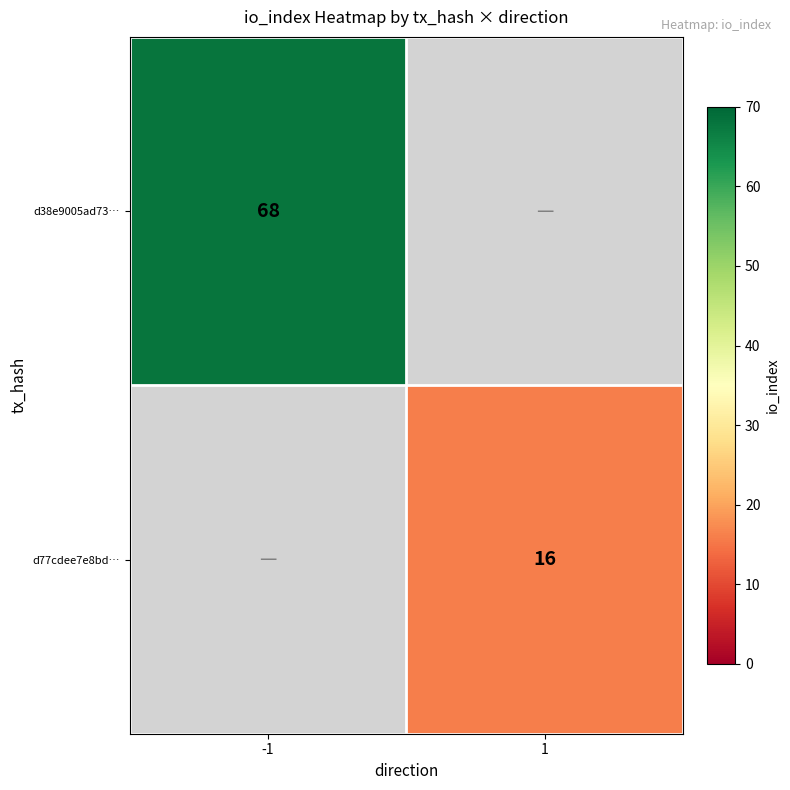

The d77cdee7e8bd… series shows 26 at 1. True or false?

False